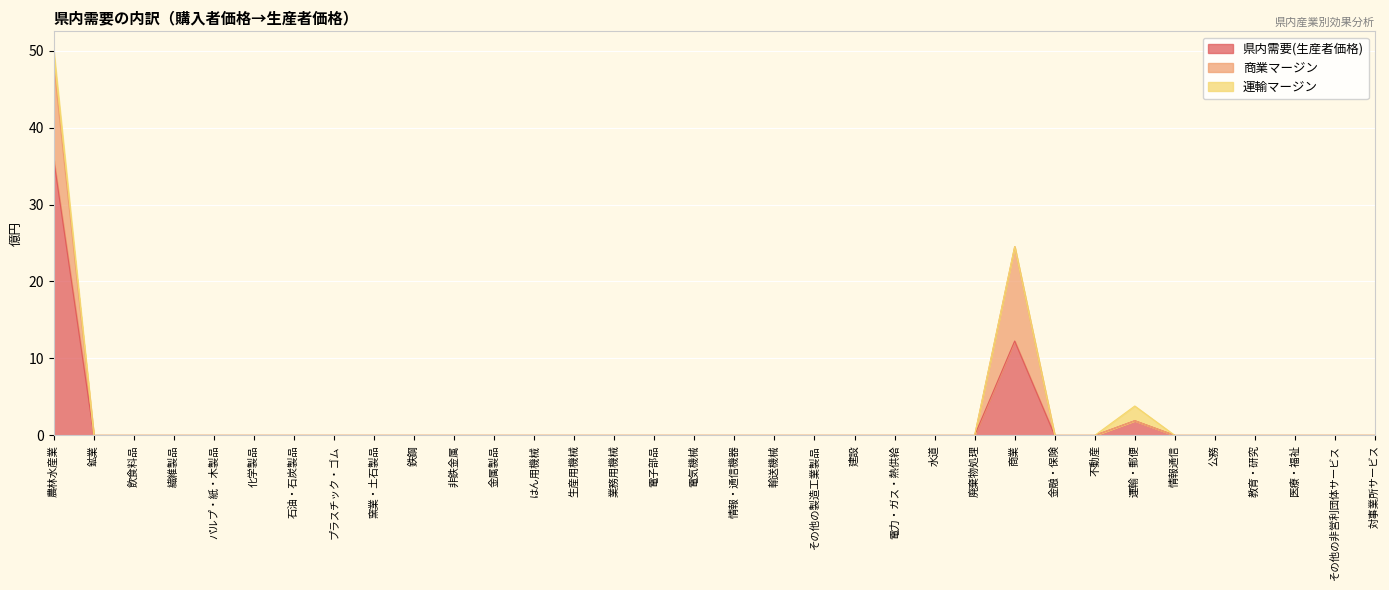

How many lines are shown in the chart?

3